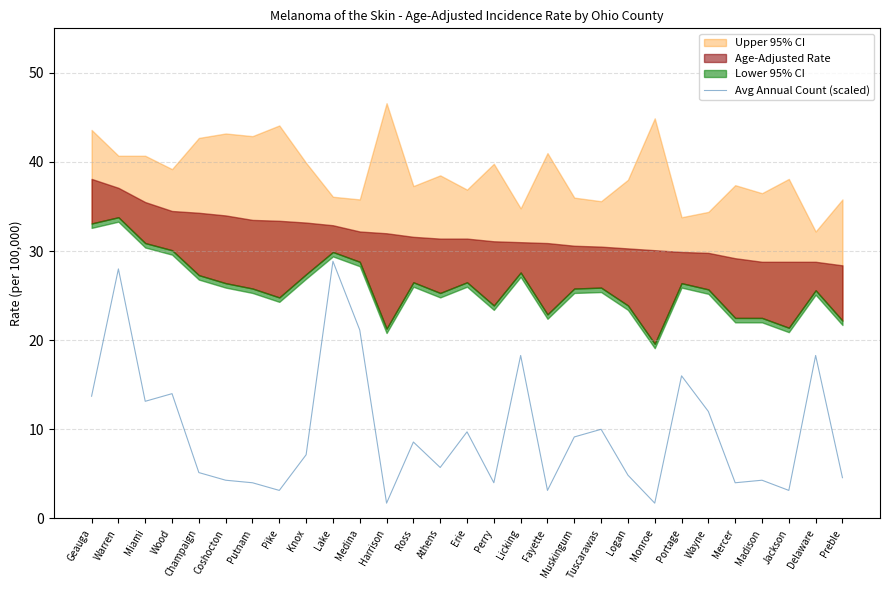

How many interior local valleys (lower than both neighbors) does the data have?

9